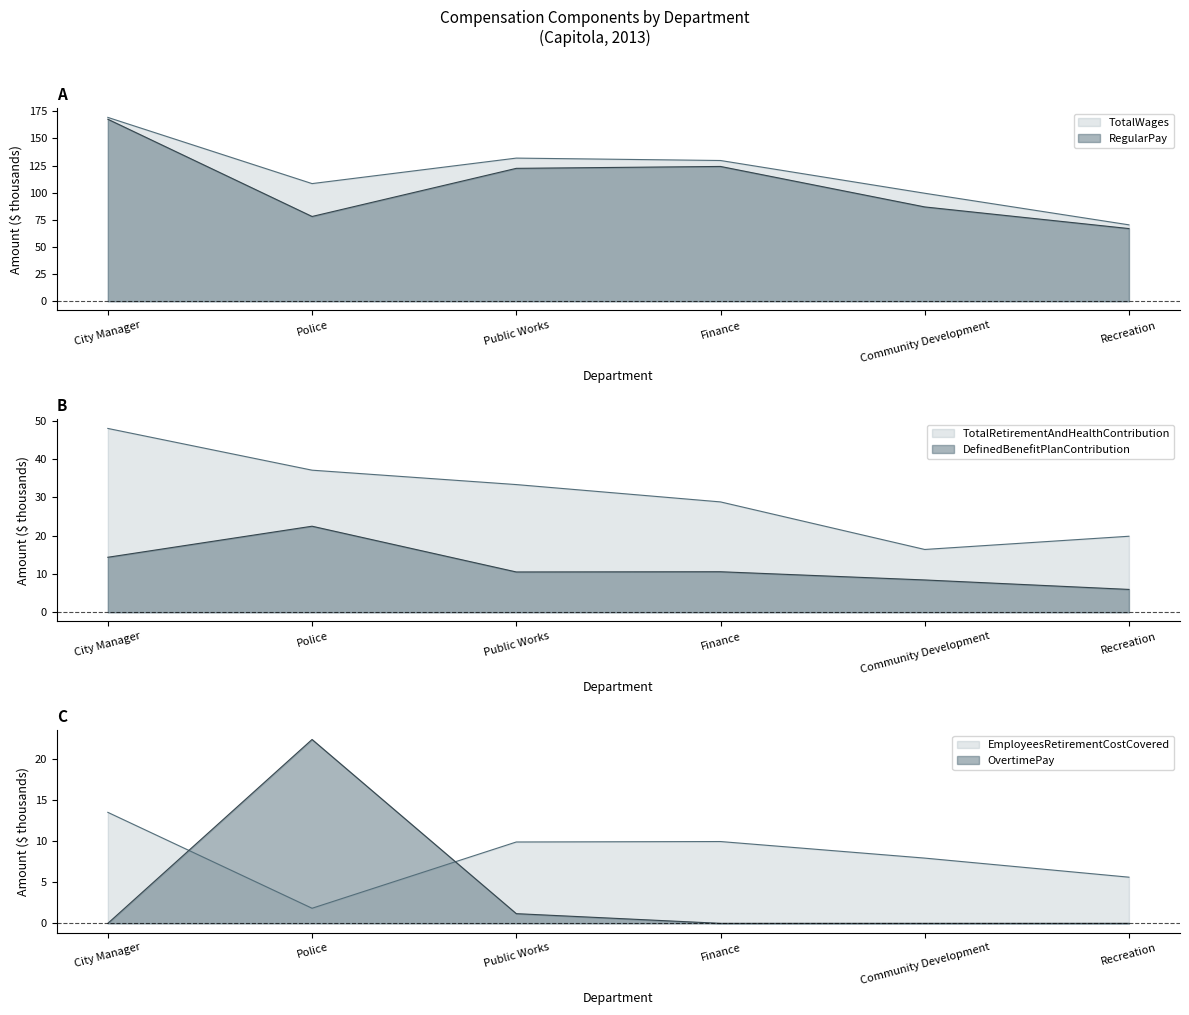

What is the difference between the maximum and minimum values in the TotalWages series?

99.0